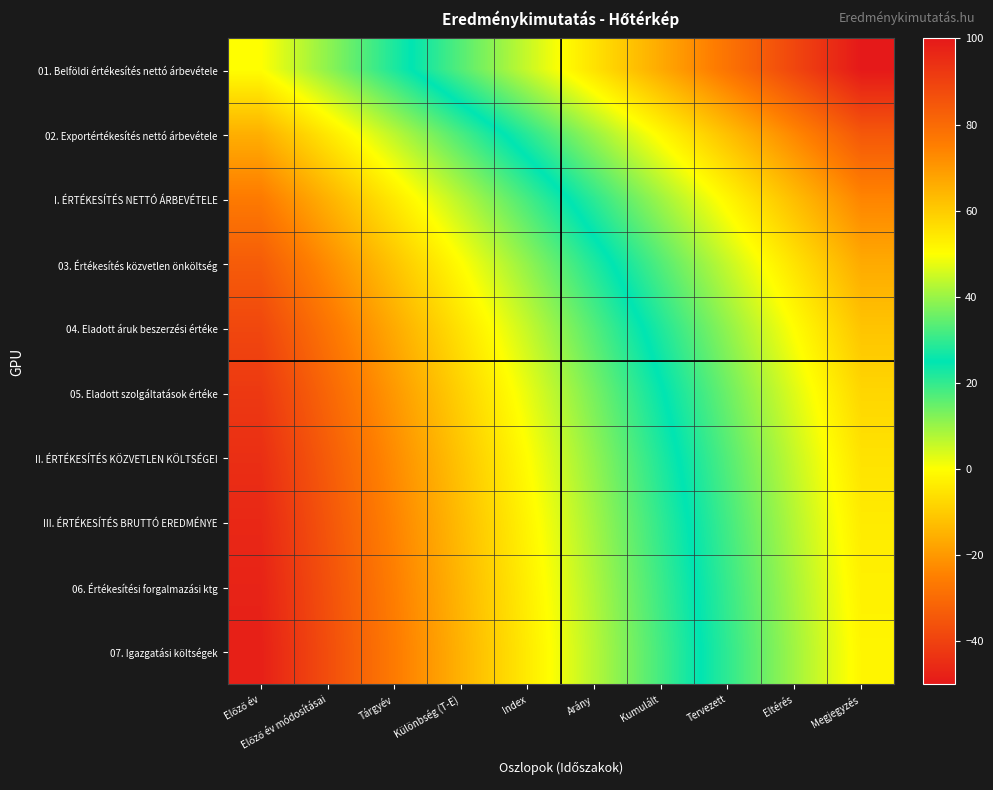

At which category is the sum across all series the highest?

Megjegyzés